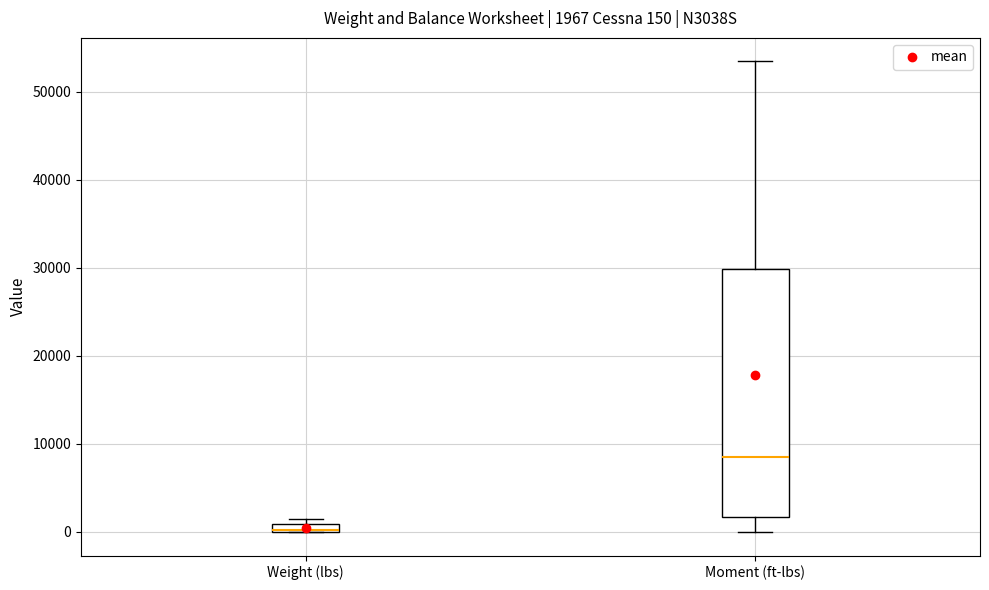

Which box is the tallest, from its lower edge to its upper edge?

Moment (ft-lbs)